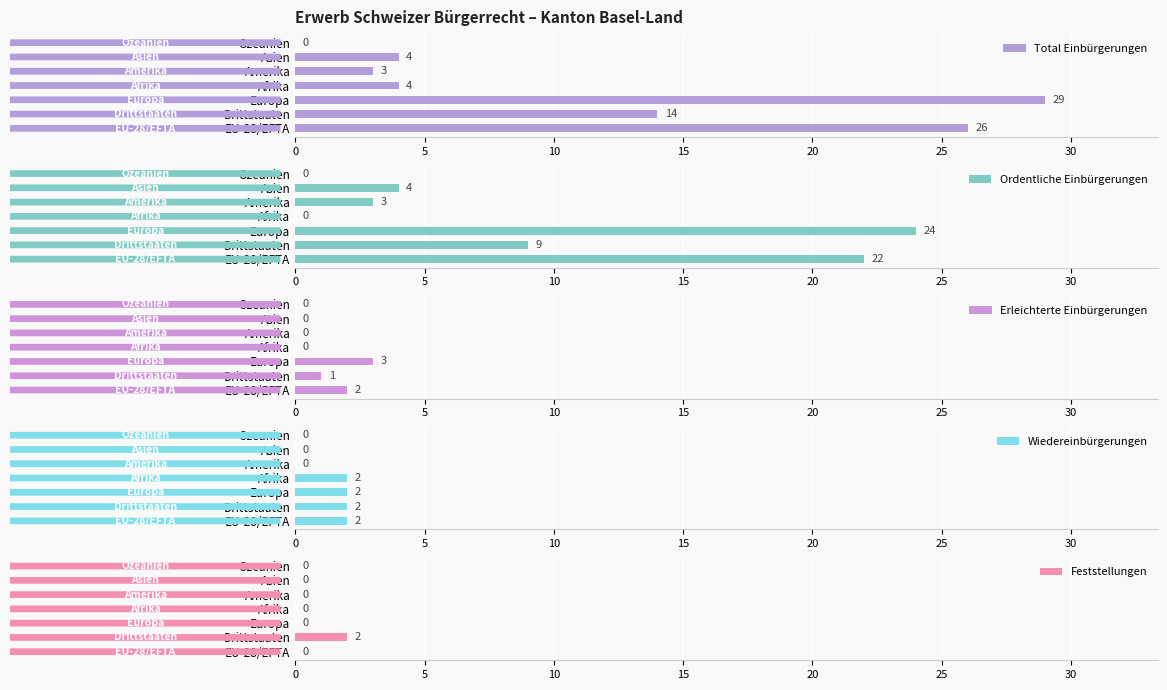

The Total Einbürgerungen series shows 2 at Asien. True or false?

False